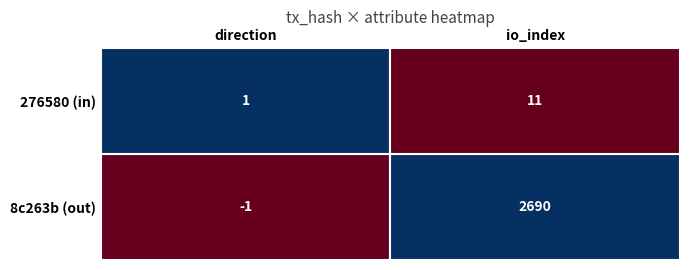

Rank the categories by tx_hash_8c263b value from highest to lowest.

io_index, direction